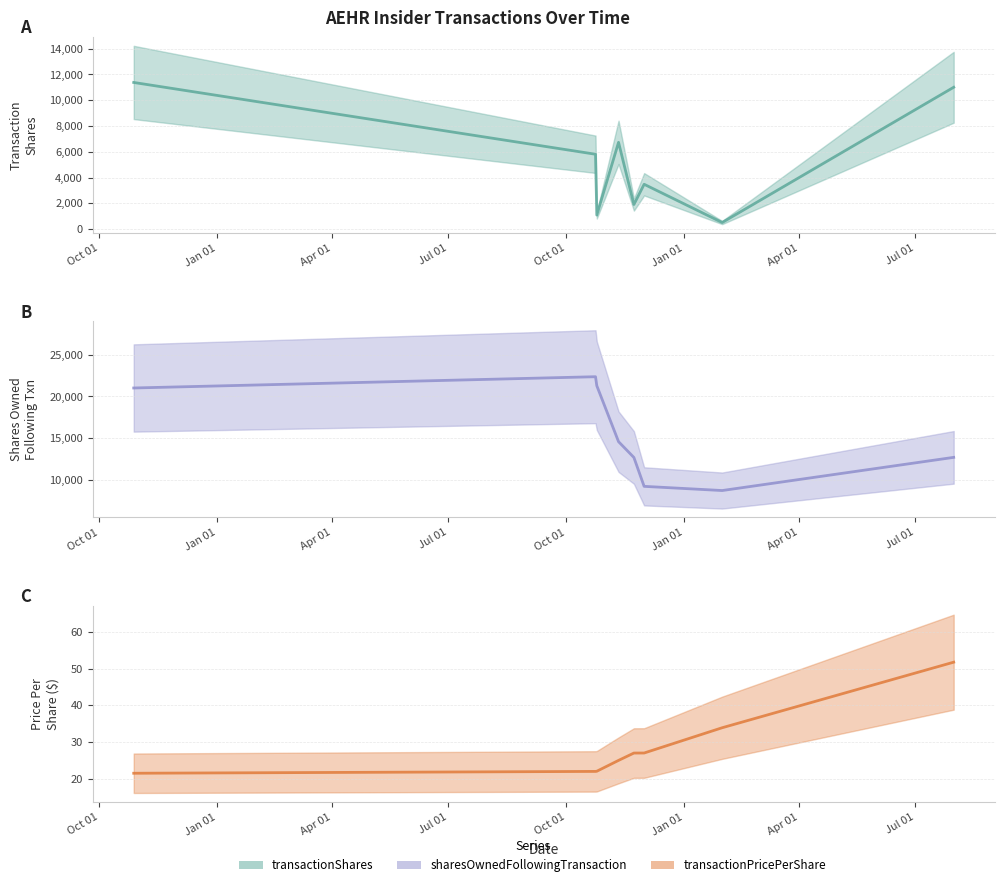

What is the maximum value shown in the chart?

22366.0